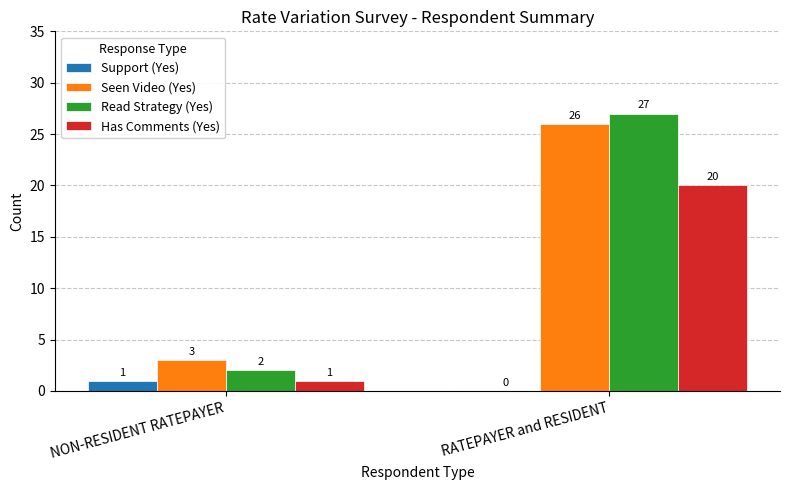

At which category is the sum across all series the highest?

RATEPAYER and RESIDENT